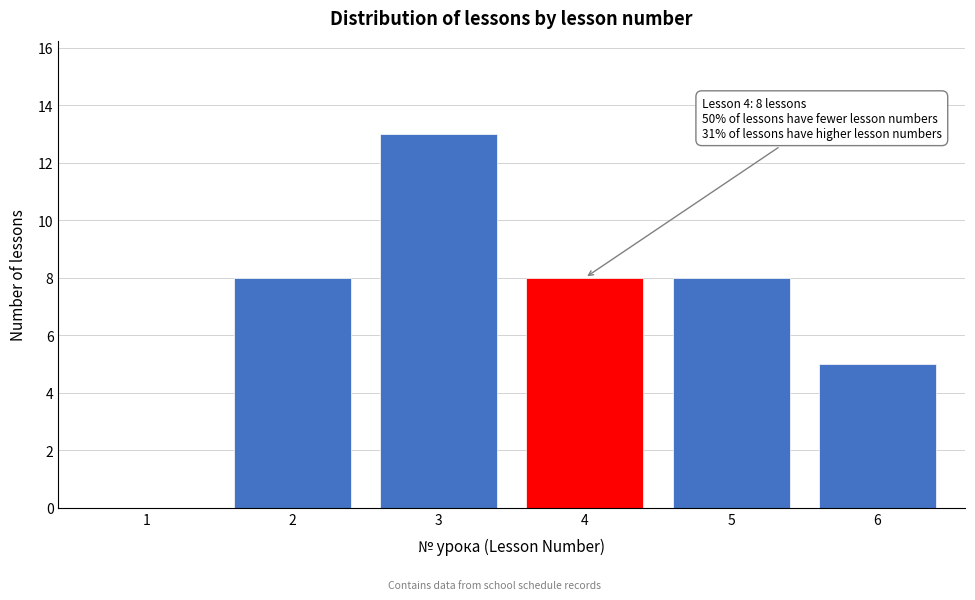

Reading left to right, extract all data points from this chart.

1=0	2=8	3=13	4=8	5=8	6=5